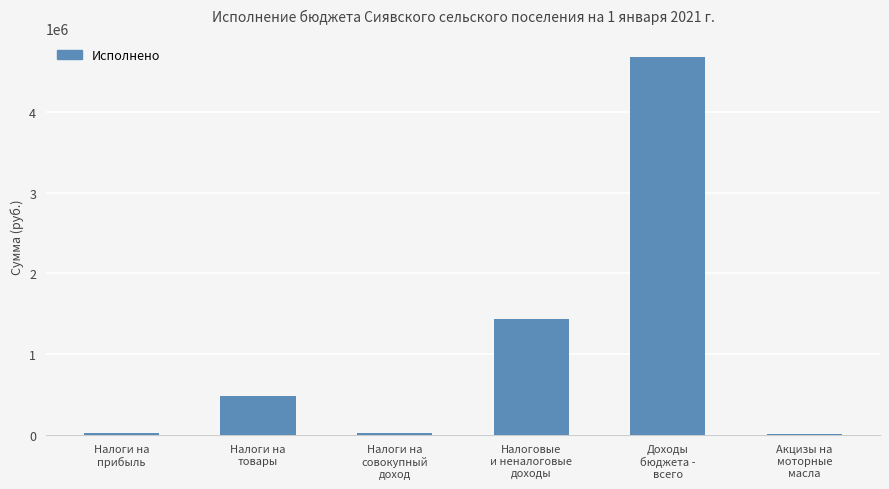

What value does the data have at Акцизы на
моторные
масла?

1584.4